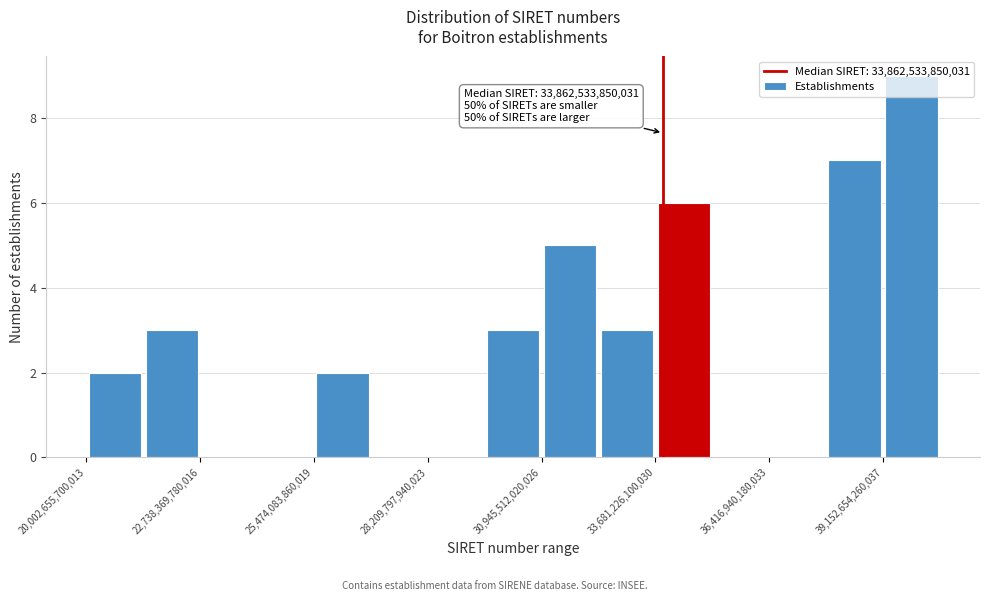

Around what value on the x-axis is the tallest bar? Give the approximate position of its centre, as read against the axis.

40000000000000